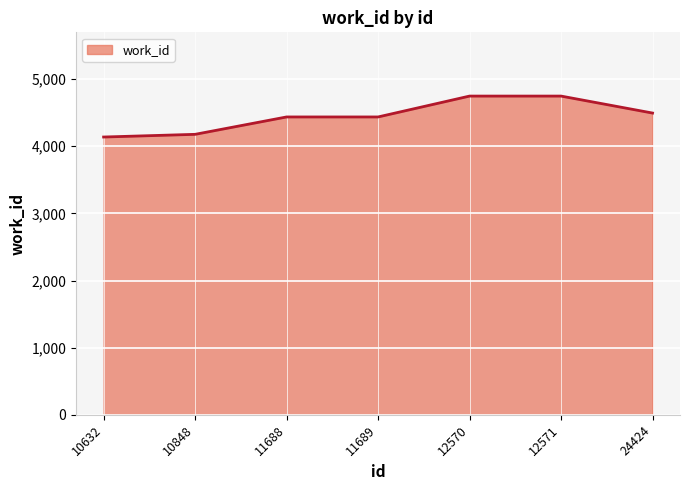

What is the difference between the second highest and minimum values?

610